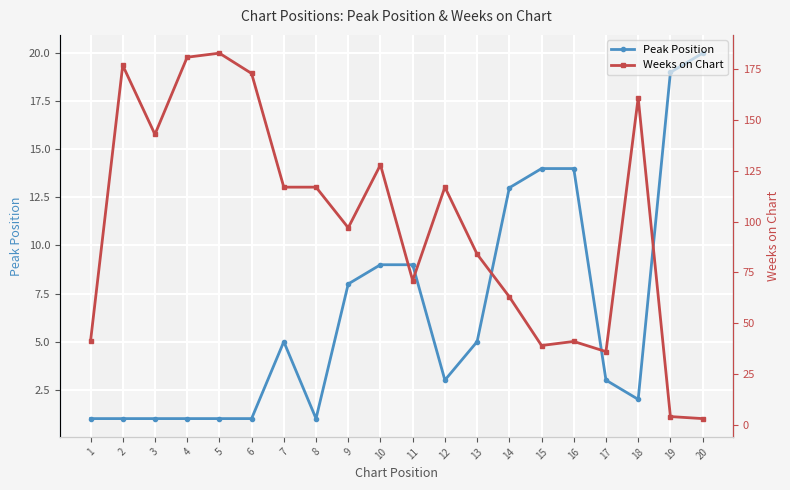

What is the difference between the maximum and minimum values in the Peak Position series?

19